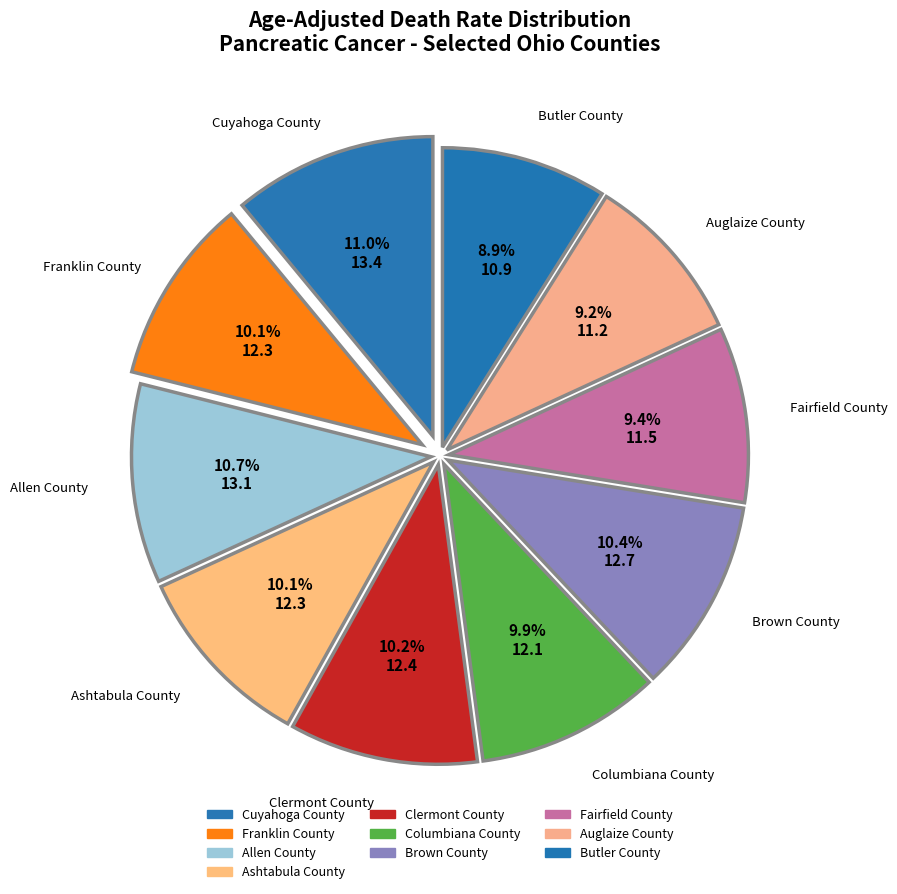

What percentage is the Cuyahoga County slice, to the nearest percent?

11%